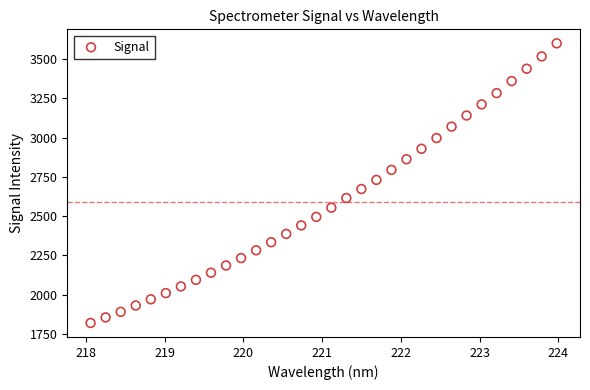

What is the range of Y values (max minus min)?

1779.0